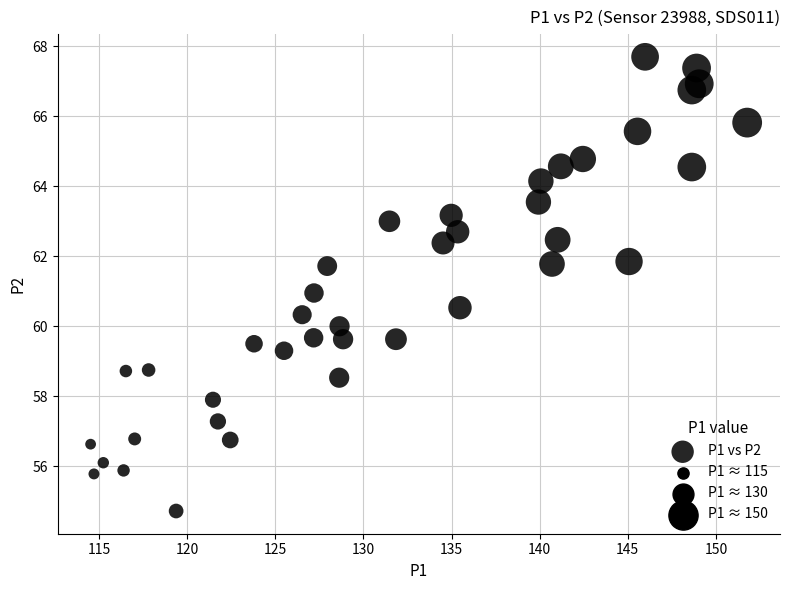

What is the range of X values (max minus min)?

37.2